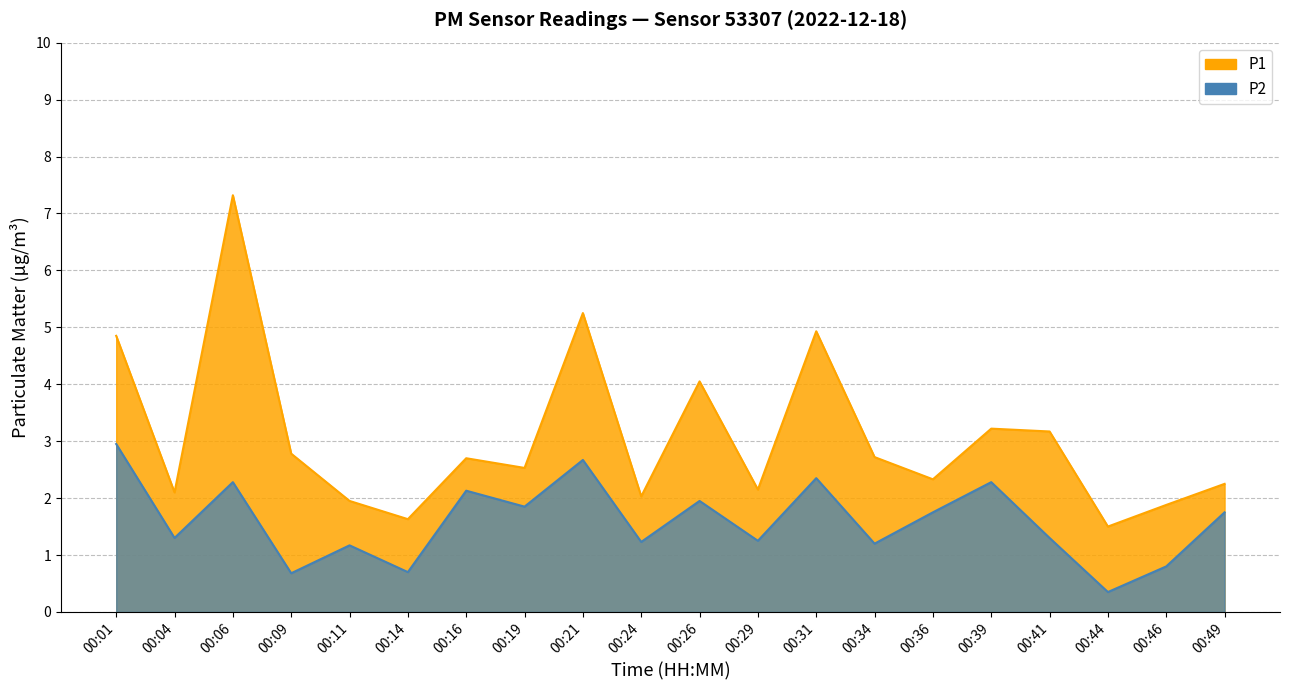

At which category is the sum across all series the highest?

00:06